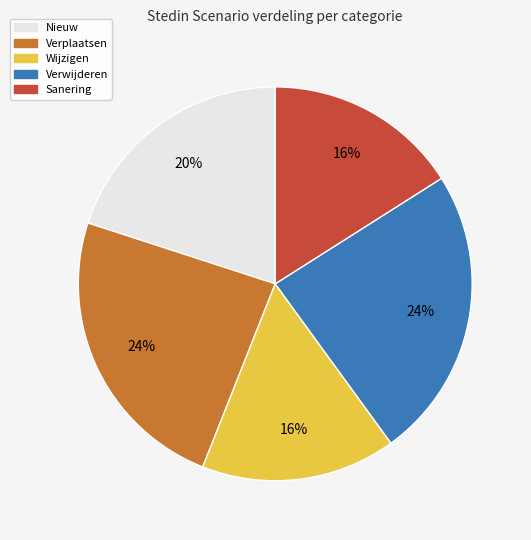

Does any single category account for the majority?

No